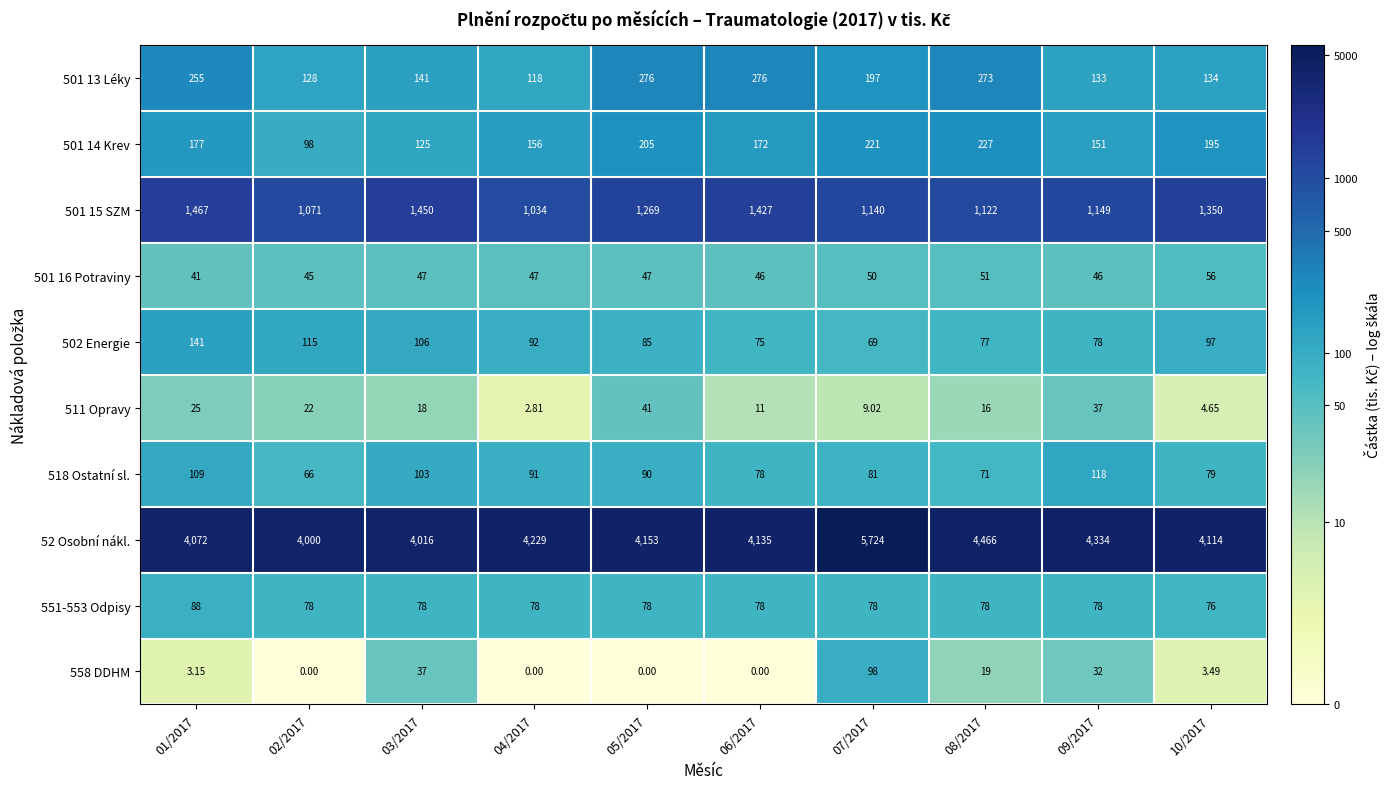

Which series changed the most between 01/2017 and 08/2017?

52 Osobní nákl.